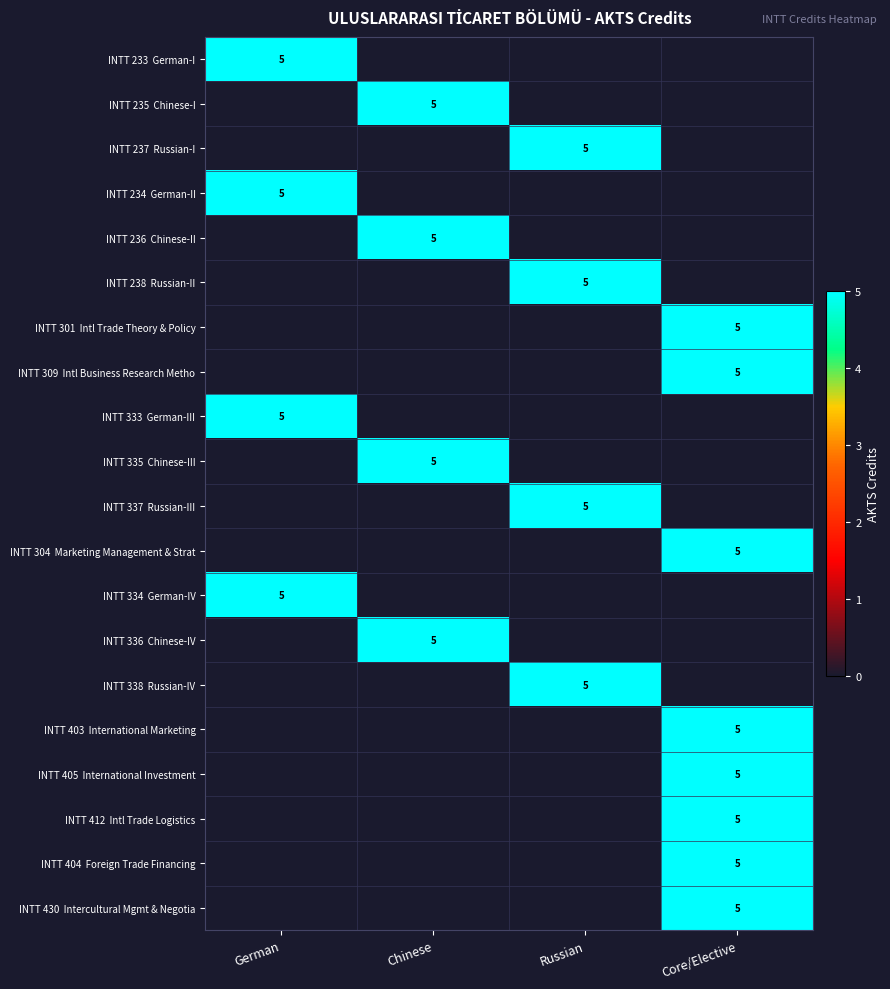

At which category is the sum across all series the highest?

Core/Elective